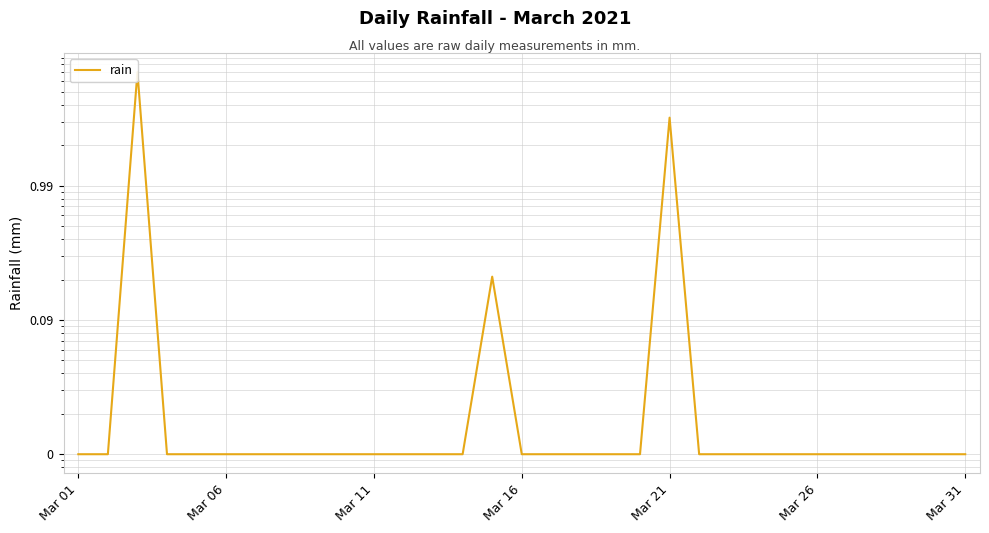

What position from the left is 29?

30